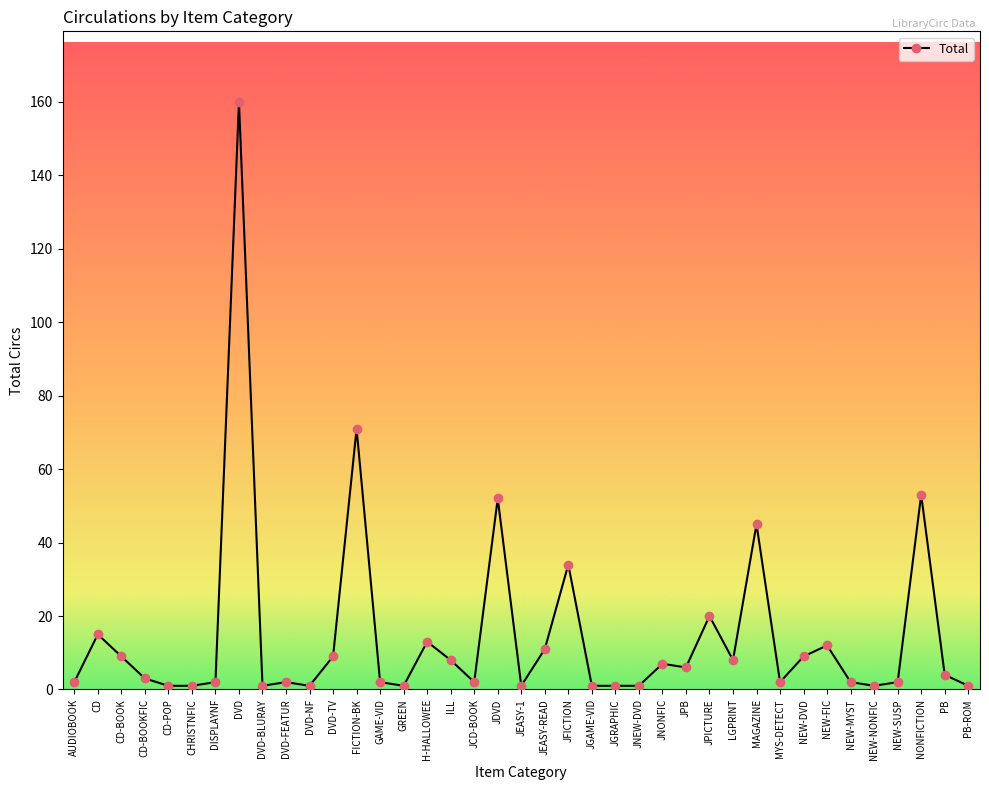

What is the smallest value displayed?

1